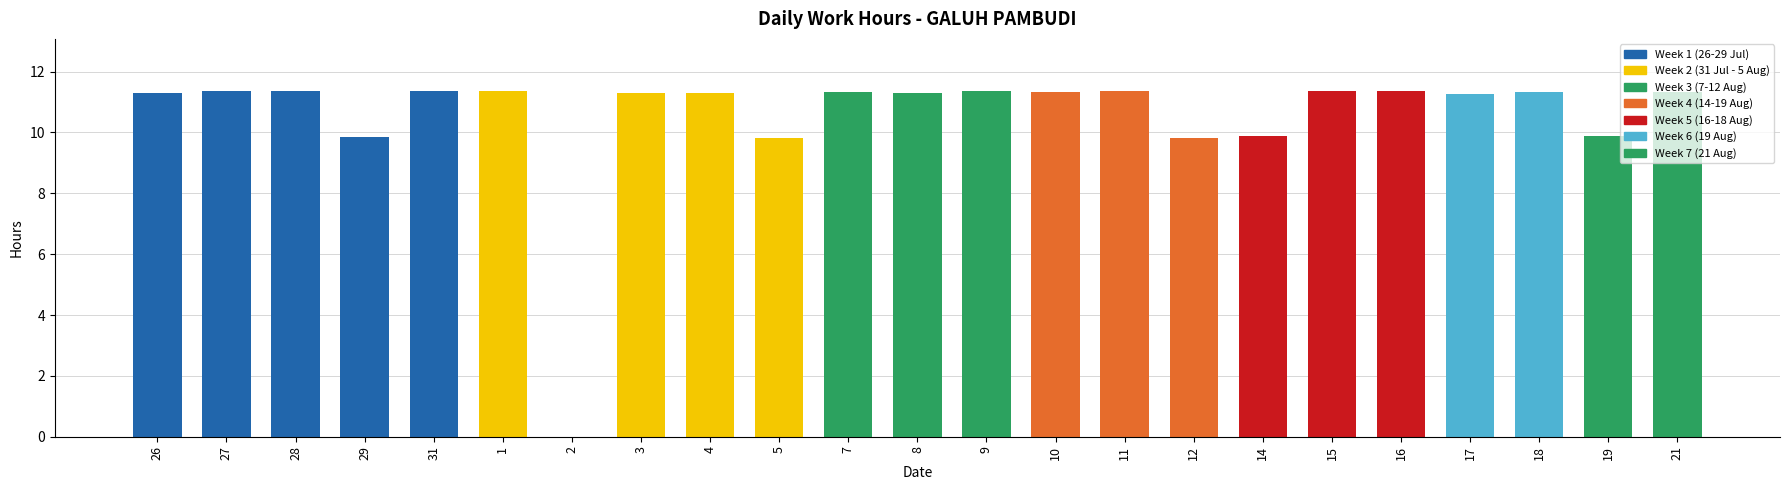

At which label does the data first exceed 11?

26